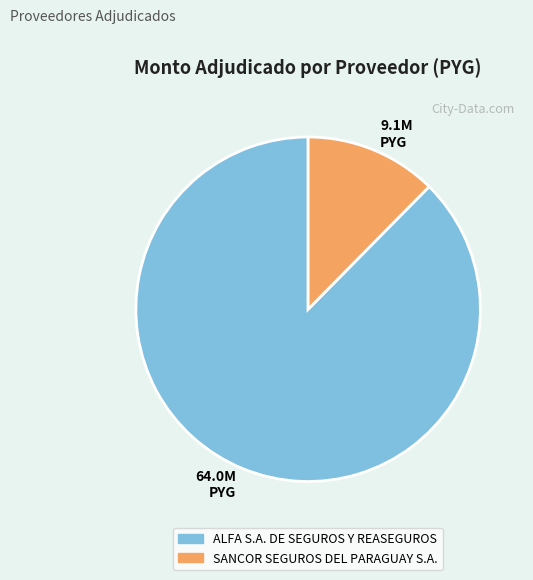

Combined, do ALFA S.A. DE SEGUROS Y REASEGUROS and SANCOR SEGUROS DEL PARAGUAY S.A. account for over 50%?

Yes